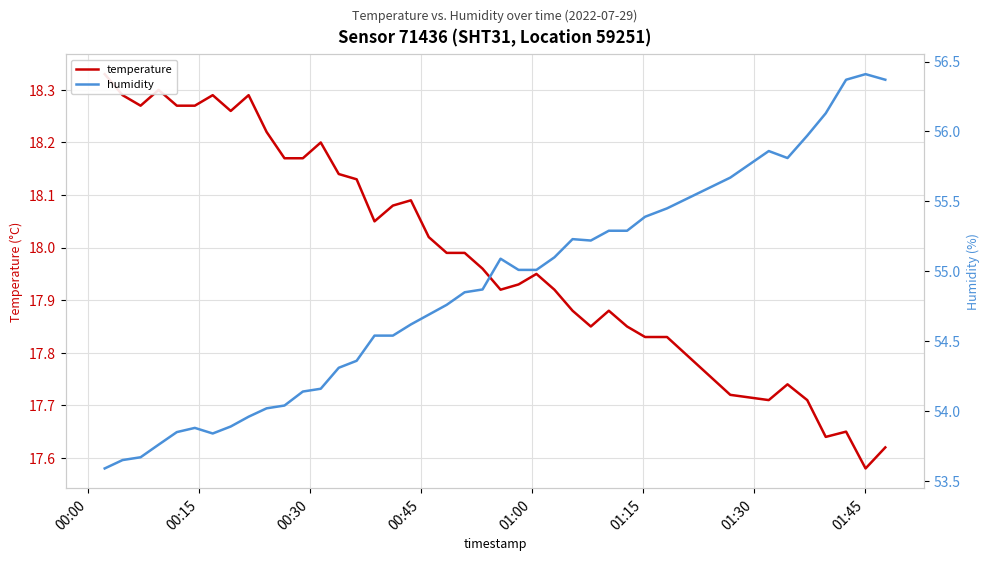

Which series has the largest total across all categories?

humidity